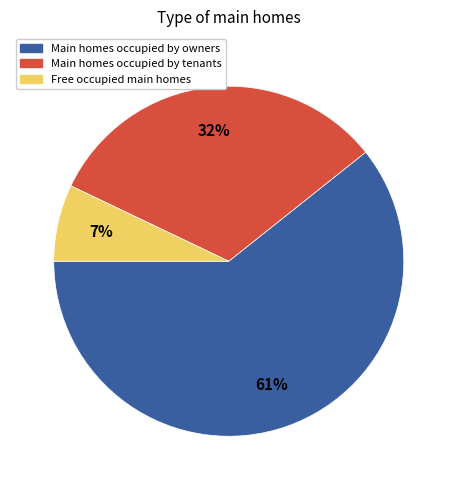

To the nearest percent, what is the average slice percentage?

33%